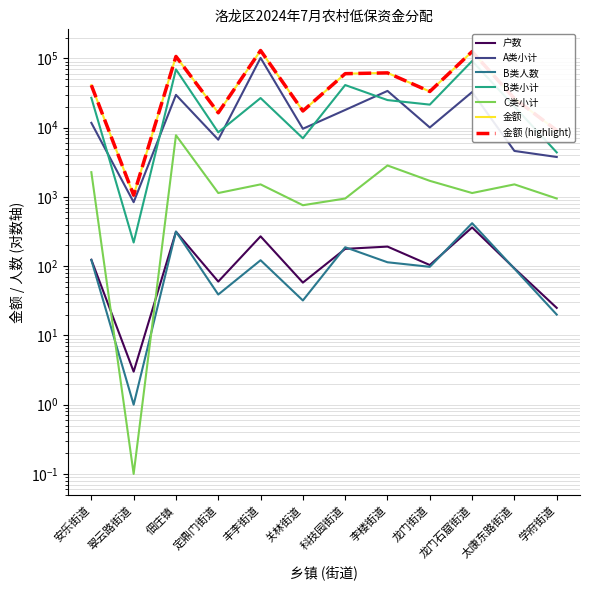

True or false: A类小计 has more than 1 interior local peaks.

True